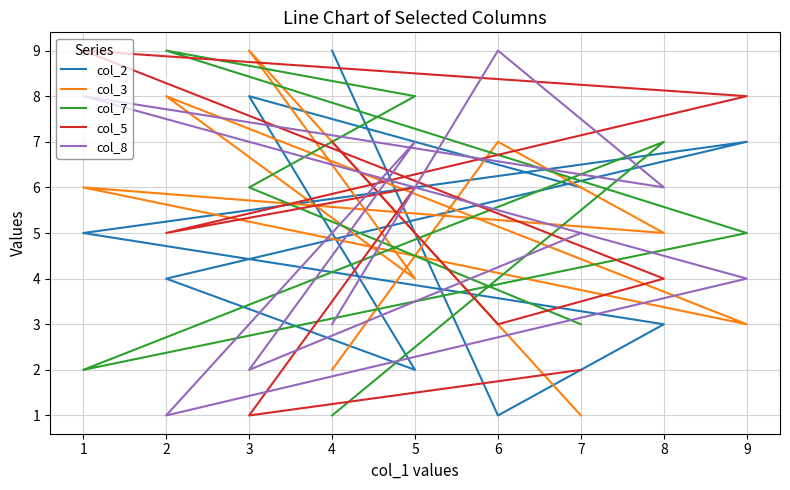

Which label corresponds to the largest value in the chart?

4